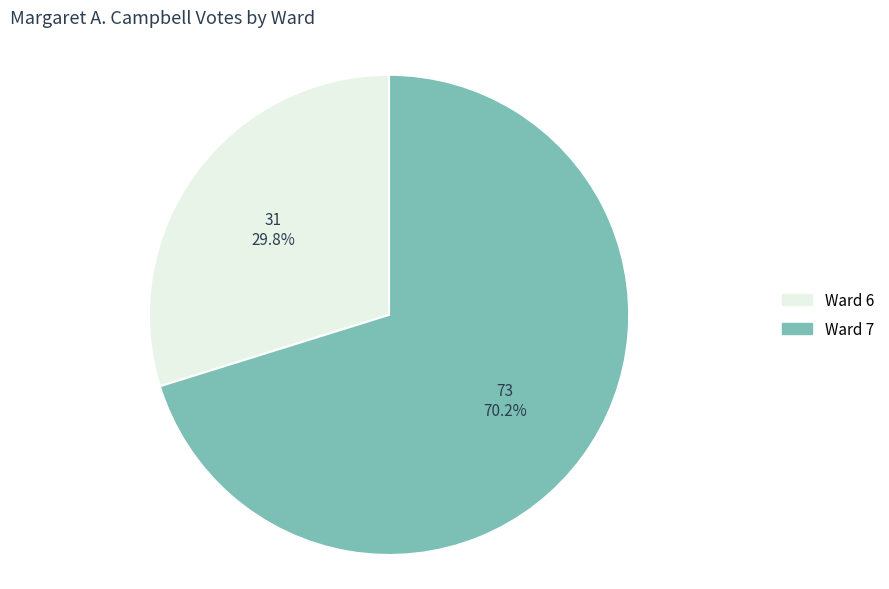

Does any single category account for the majority?

Yes